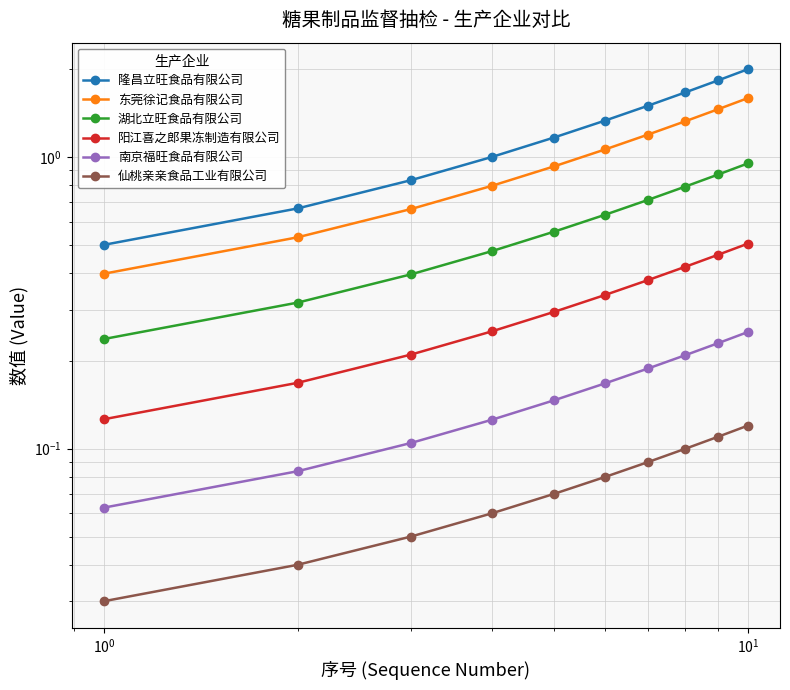

What is the maximum value shown in the chart?

2.0